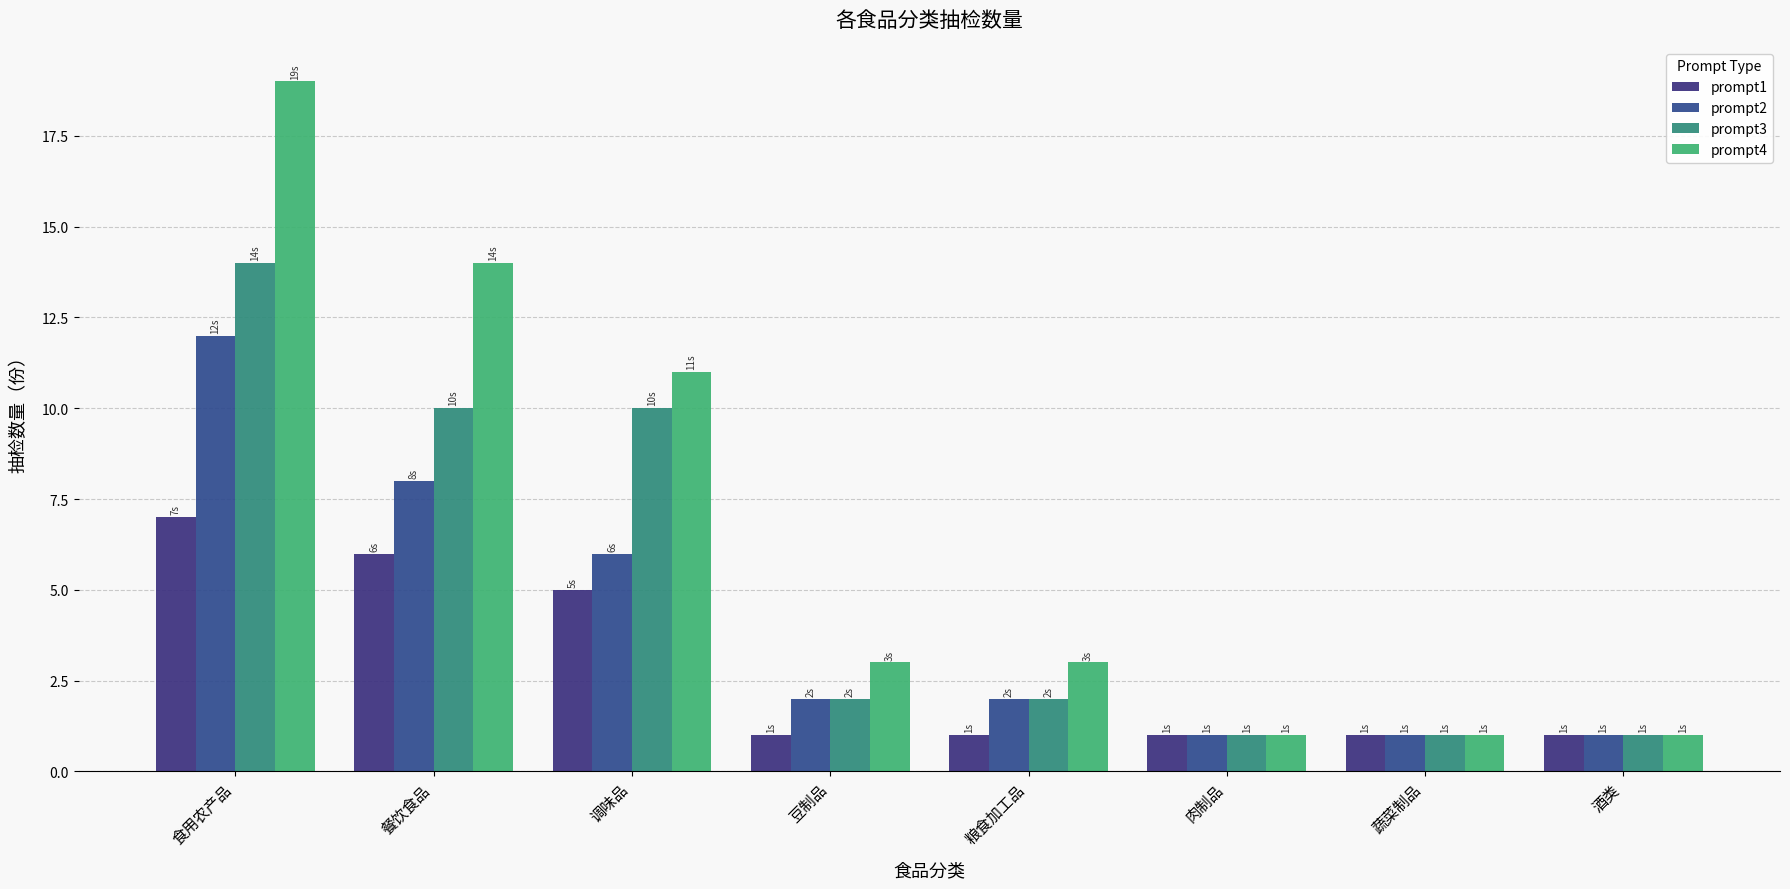

Rank the series by their average value, from lowest to highest.

prompt1, prompt2, prompt3, prompt4